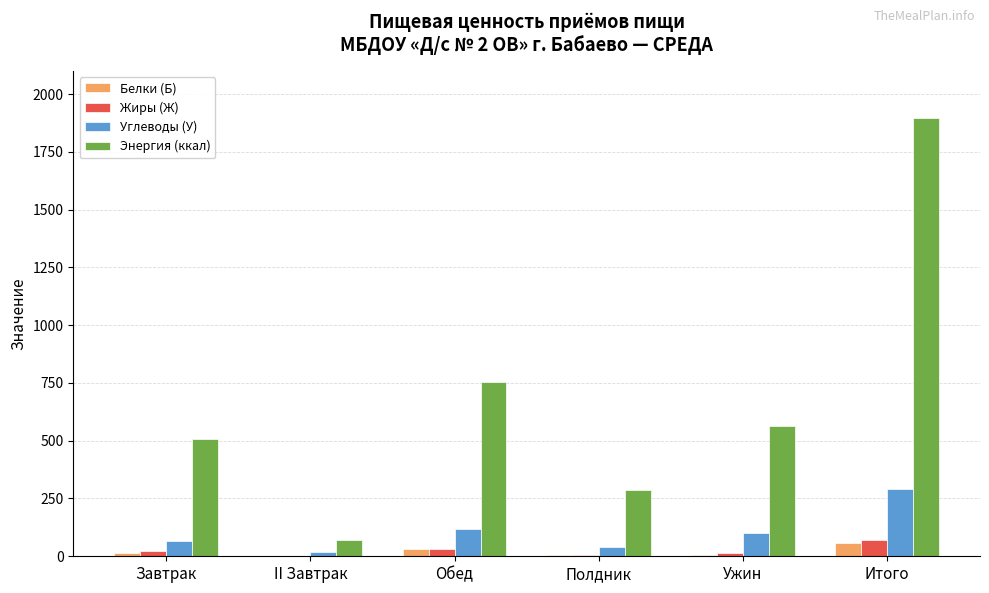

Is the value of Жиры (Ж) at Обед greater than the value of Энергия (ккал) at Обед?

No